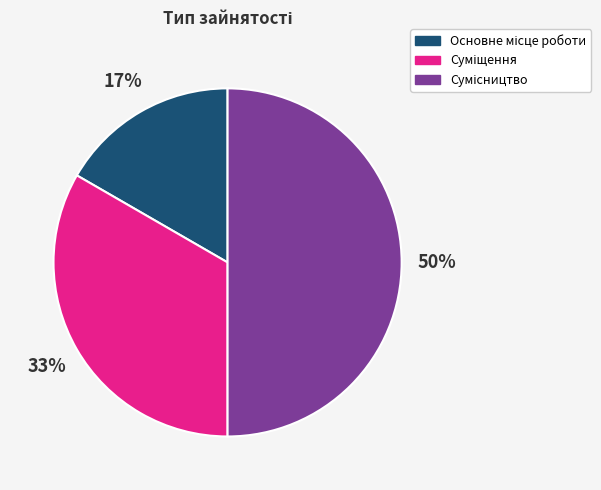

To the nearest percent, what is the average slice percentage?

33%